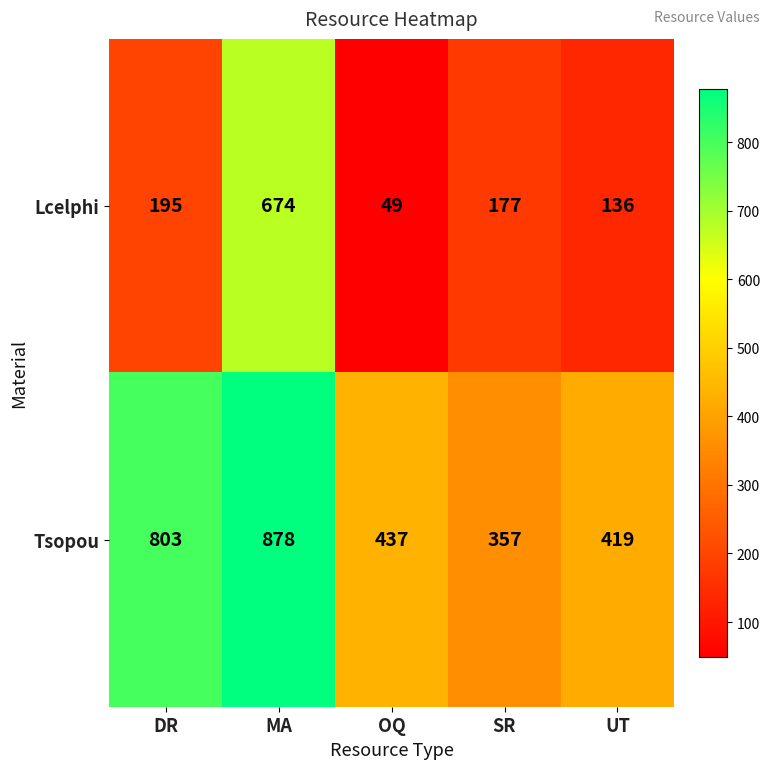

What is the minimum value shown in the chart?

49